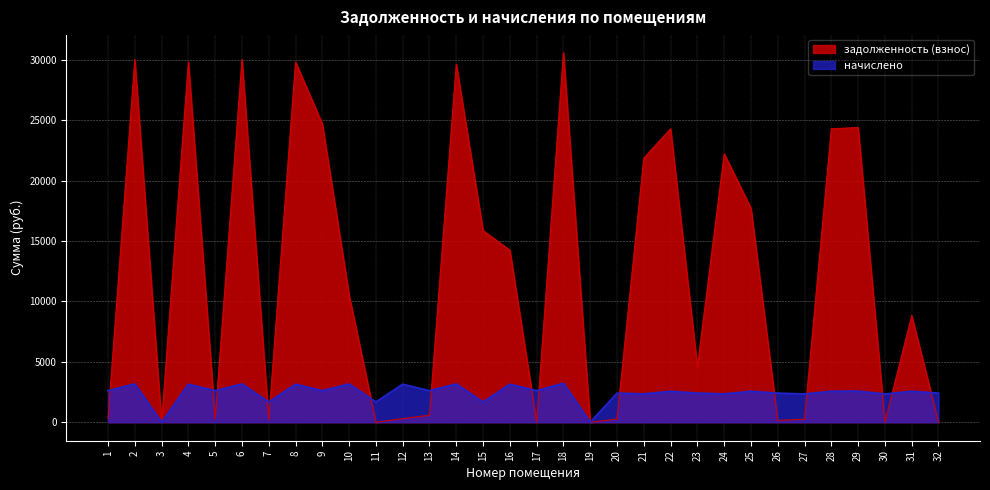

List the series in order of their peak value, highest first.

задолженность (взнос), начислено